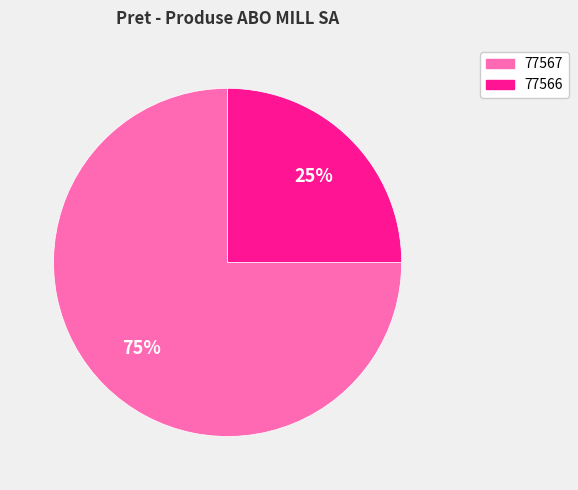

Does 77567 account for over 50% of the chart?

Yes